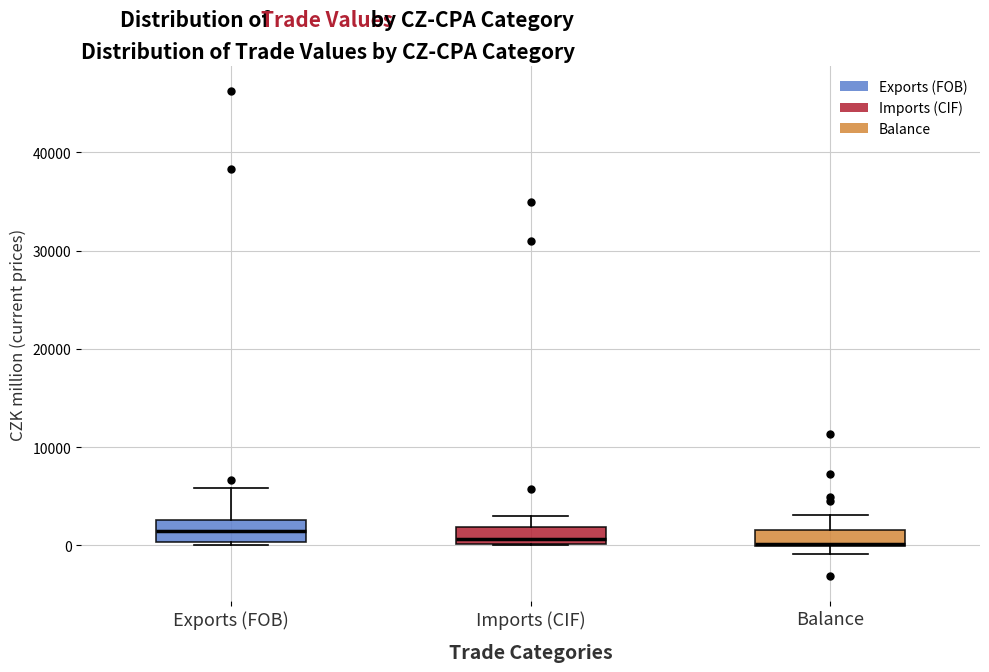

Reading left to right, transcribe this box plot: for each box, give where its median line is, the range the box spans, and where its two whiskers end, as read against the y-axis. The values are not printed on the chart, so give them approximately, as read against the axis.

Exports (FOB): median 1000, box 0 to 3000, whiskers 0 (just below the box's lower edge) to 6000
Imports (CIF): median 1000, box 0 to 2000, whiskers 0 to 3000
Balance: median 0 (drawn on the box's lower edge), box 0 to 2000, whiskers -1000 to 3000